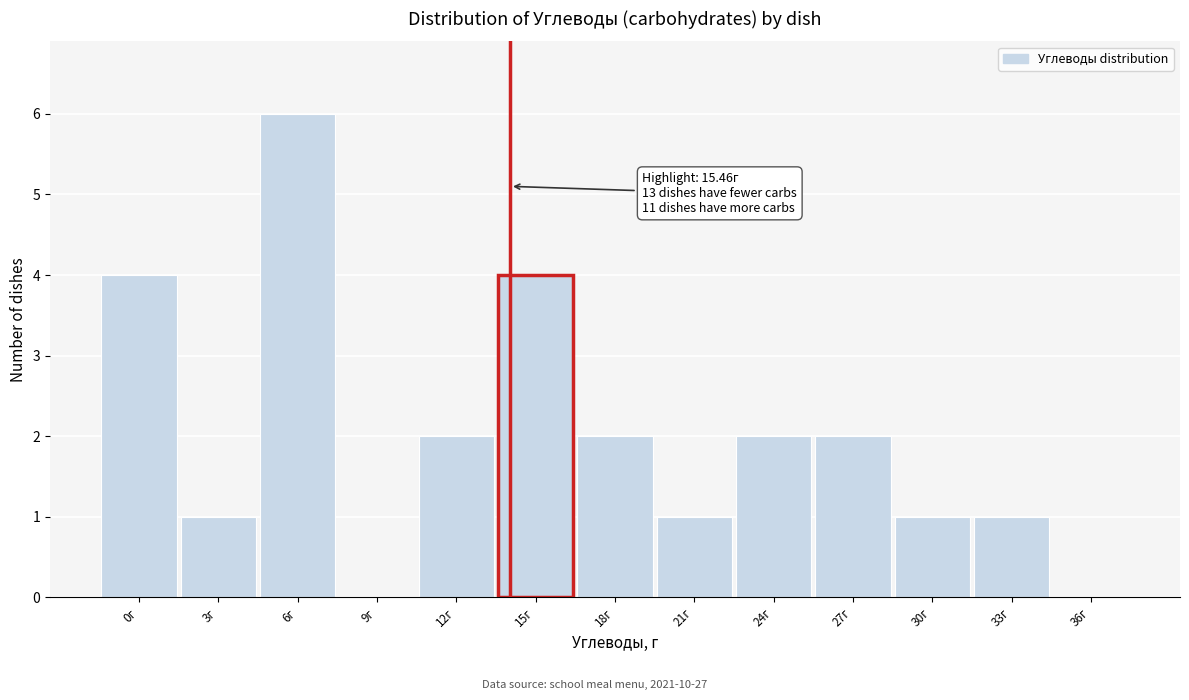

Reading left to right, transcribe all the data shown in this chart.

0г=4	3г=1	6г=6	9г=0	12г=2	15г=4	18г=2	21г=1	24г=2	27г=2	30г=1	33г=1	36г=0